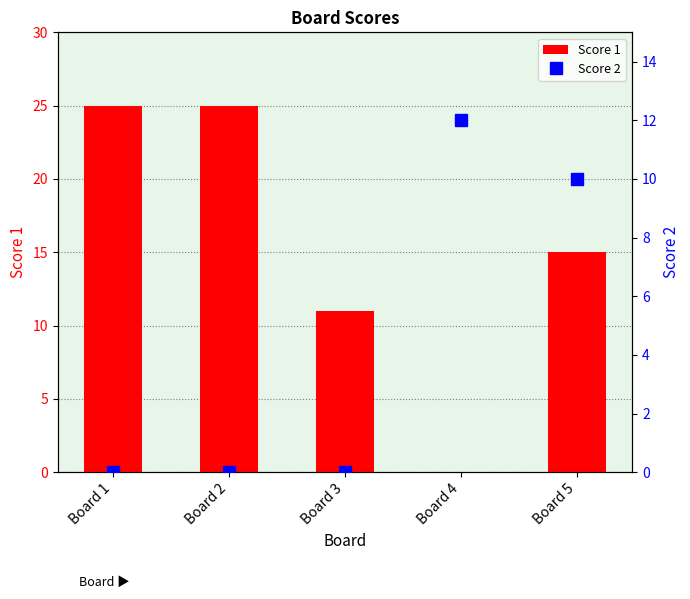

List the series in order of their overall mean, lowest first.

Score 2, Score 1